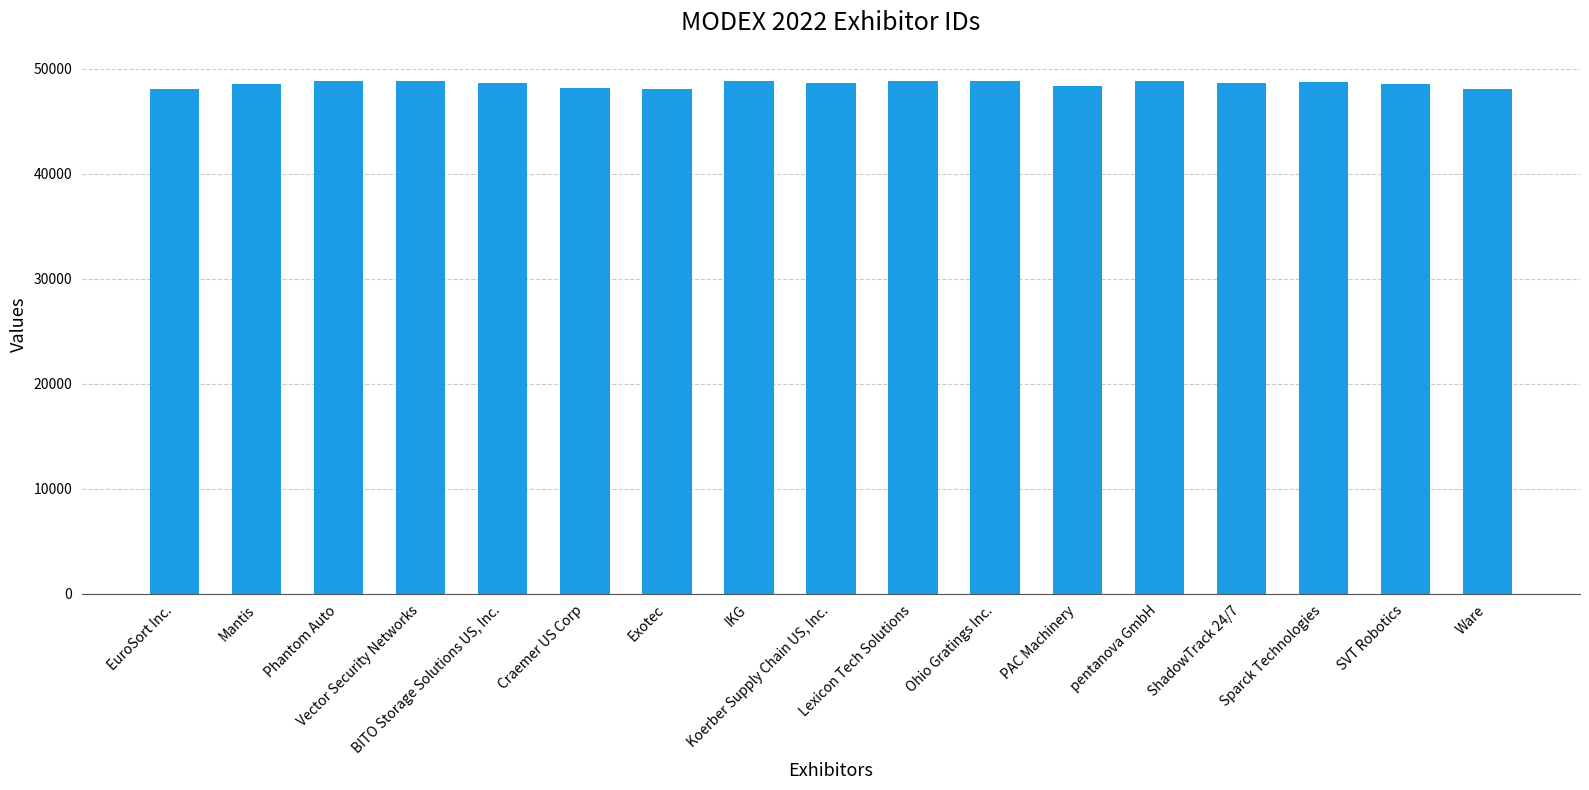

What value does the data have at Phantom Auto?

48842